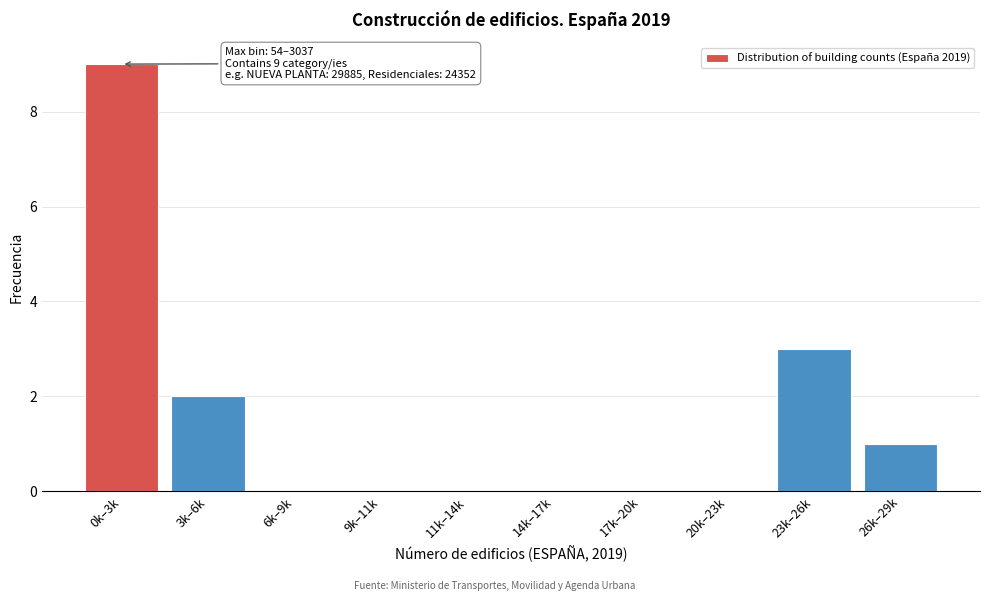

Reading left to right, extract all data points from this chart.

0k–3k=9	3k–6k=2	6k–9k=0	9k–11k=0	11k–14k=0	14k–17k=0	17k–20k=0	20k–23k=0	23k–26k=3	26k–29k=1